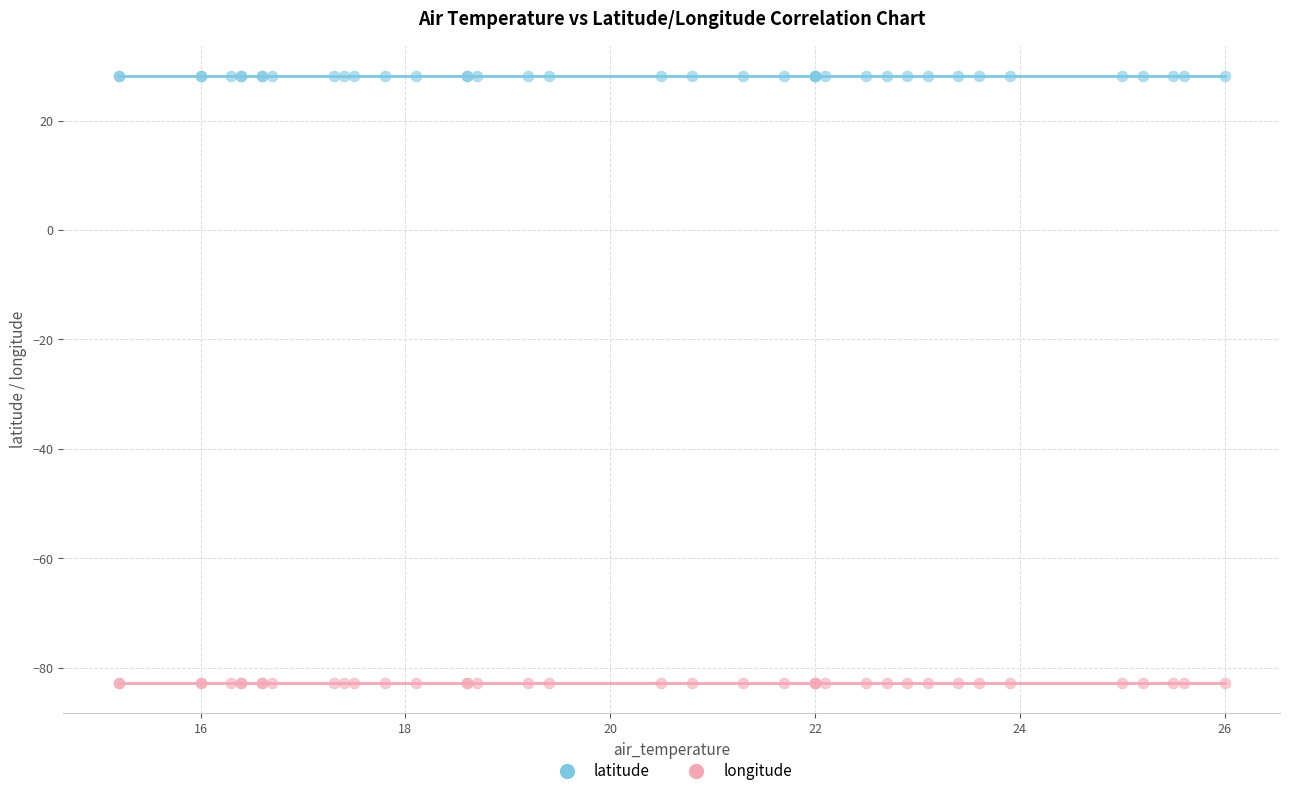

Which series contains the lowest Y value?

longitude